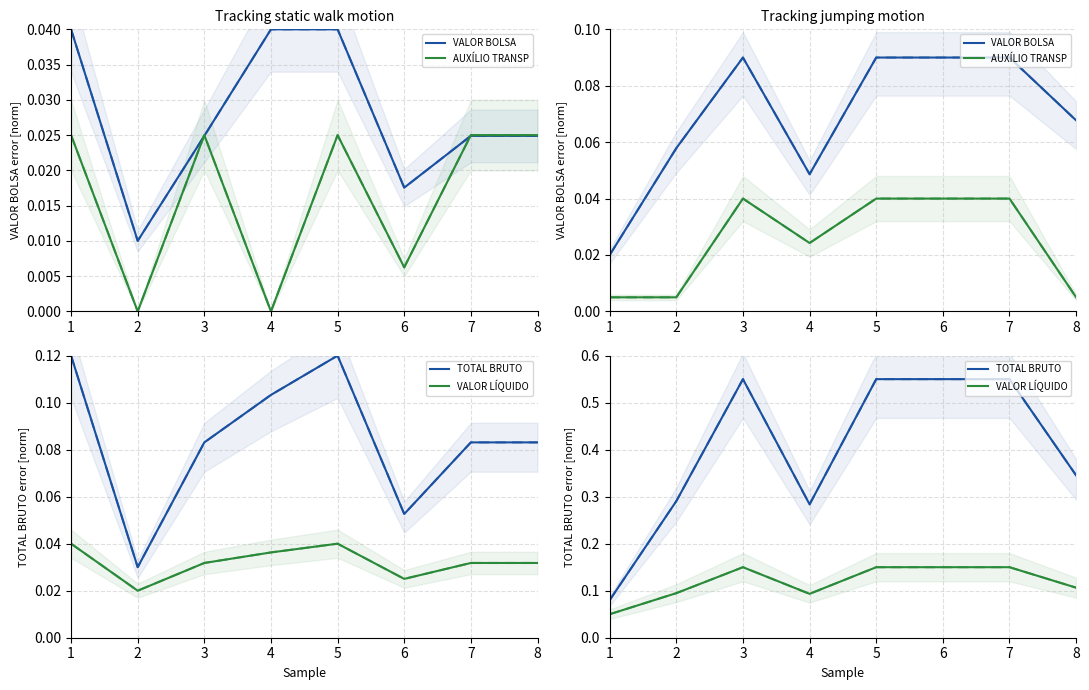

Reading left to right, list all the values displayed in this chart.

VALOR BOLSA: 1=0.0	2=0.1	3=0.1	4=0.0	5=0.1	6=0.1	7=0.1	8=0.1
AUXÍLIO TRANSP: 1=0.0	2=0.0	3=0.0	4=0.0	5=0.0	6=0.0	7=0.0	8=0.0
TOTAL BRUTO: 1=0.1	2=0.3	3=0.6	4=0.3	5=0.6	6=0.6	7=0.6	8=0.3
VALOR LÍQUIDO: 1=0.1	2=0.1	3=0.1	4=0.1	5=0.1	6=0.1	7=0.1	8=0.1